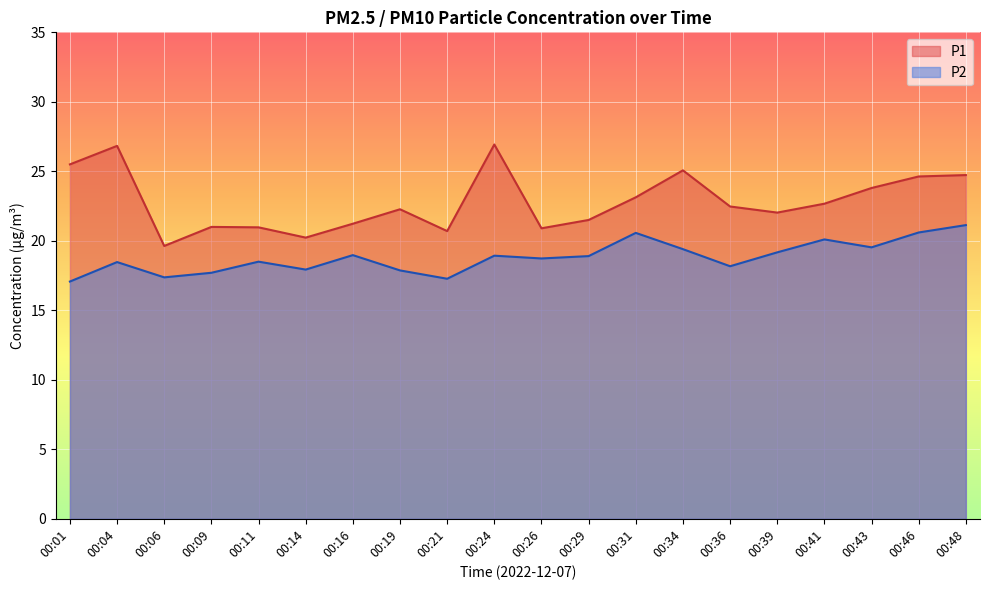

Does the chart display data point markers on the line(s)?

No